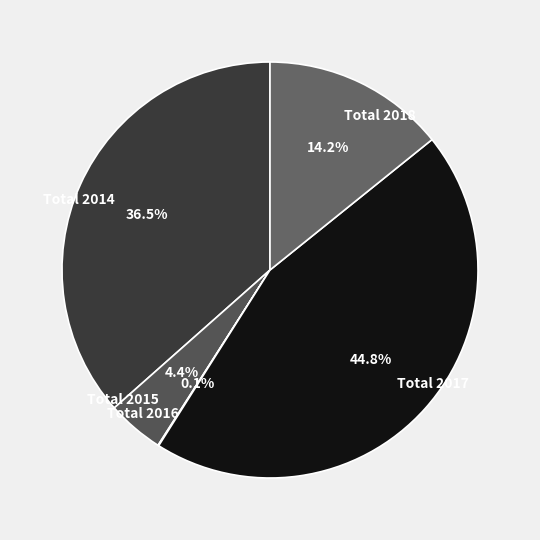

Is there any slice that represents more than half of the pie?

No